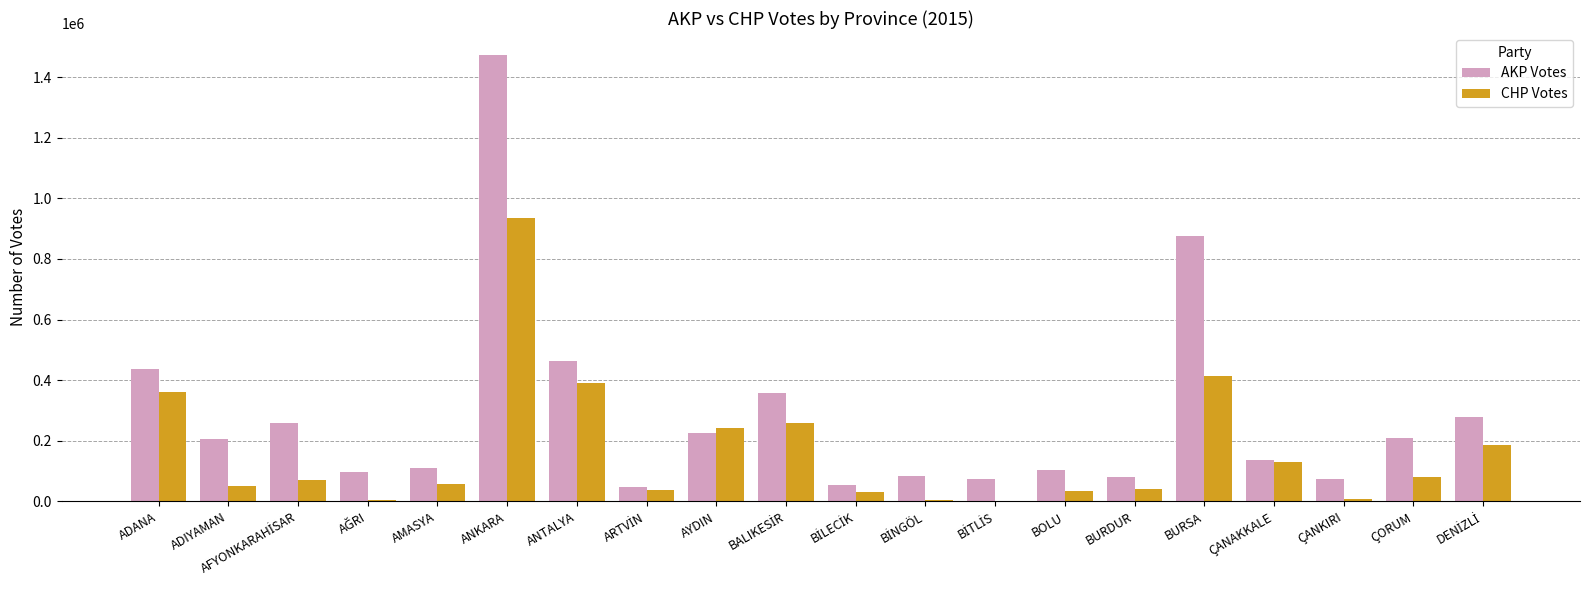

At which label is AKP Votes closest to 760320?

BURSA